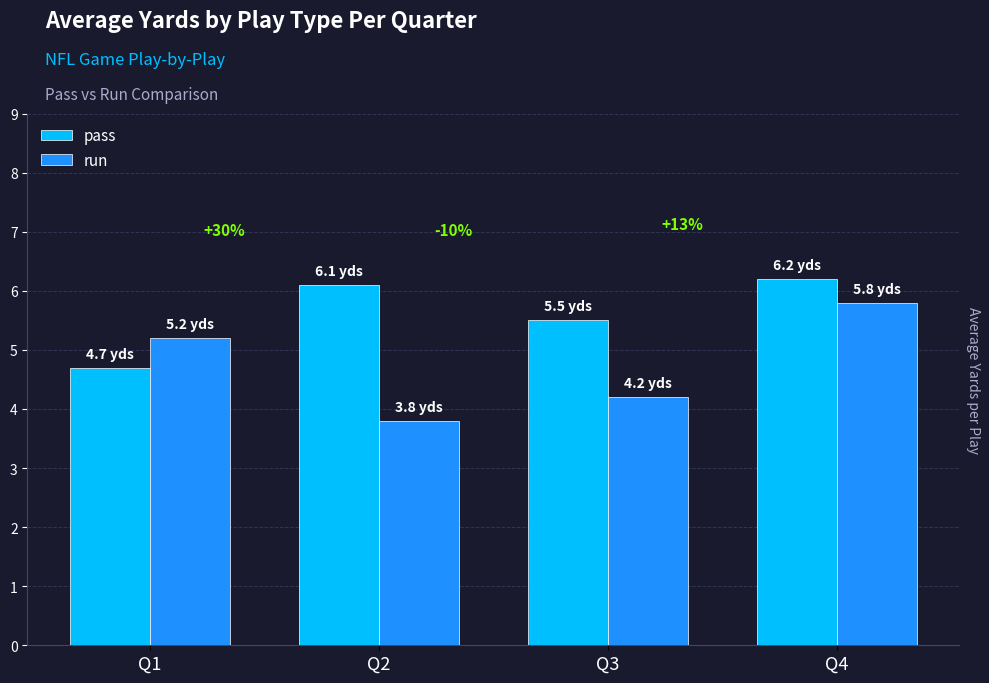

What are all the series names shown in the legend?

pass, run